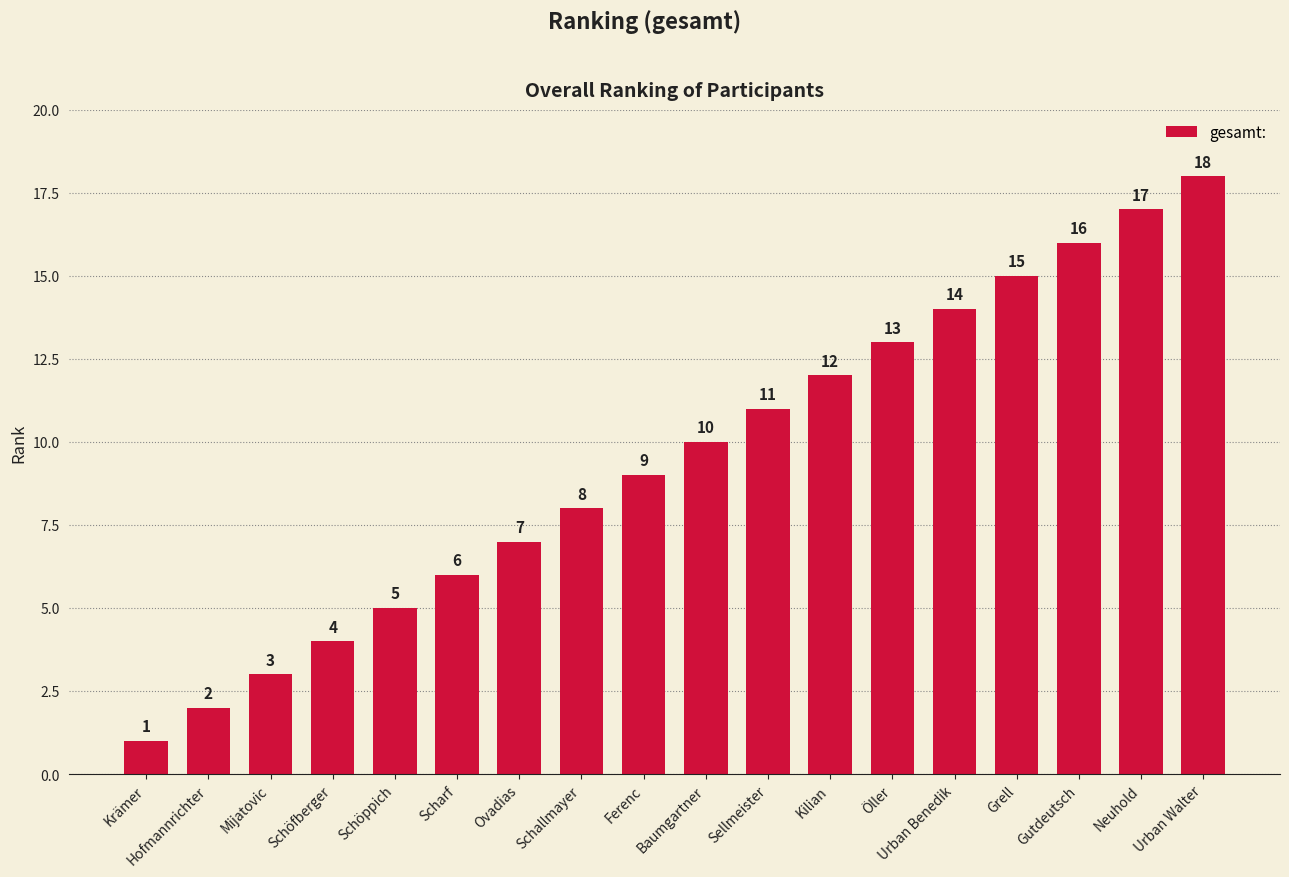

What is the value of the 15th bar from the left?

15